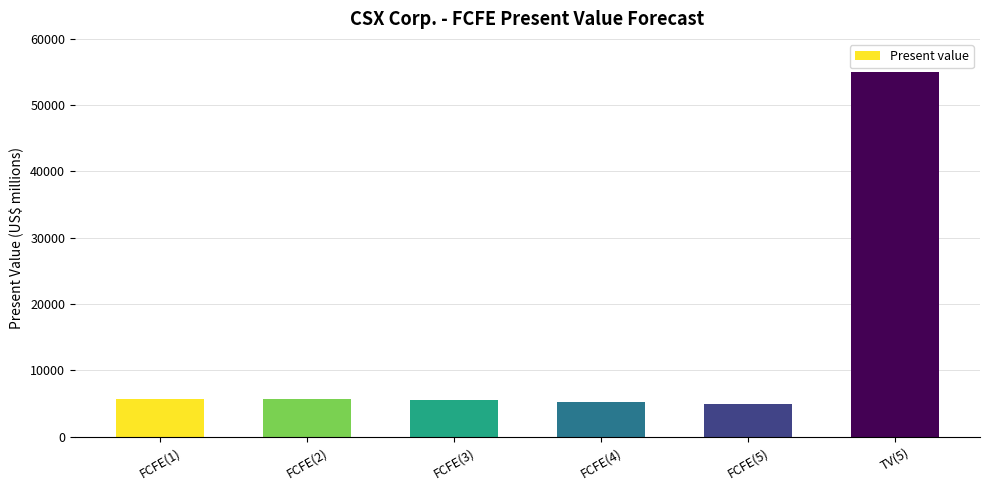

What is the difference between the maximum and minimum values?

50126